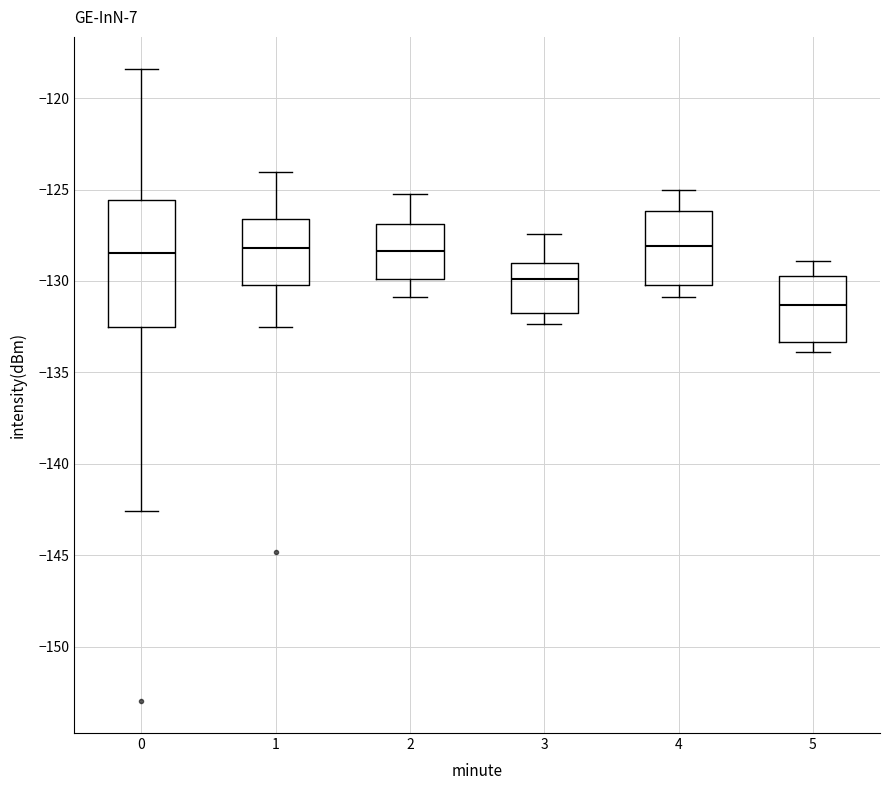

Comparing the boxes themselves (not the whiskers), which one is the tallest?

0